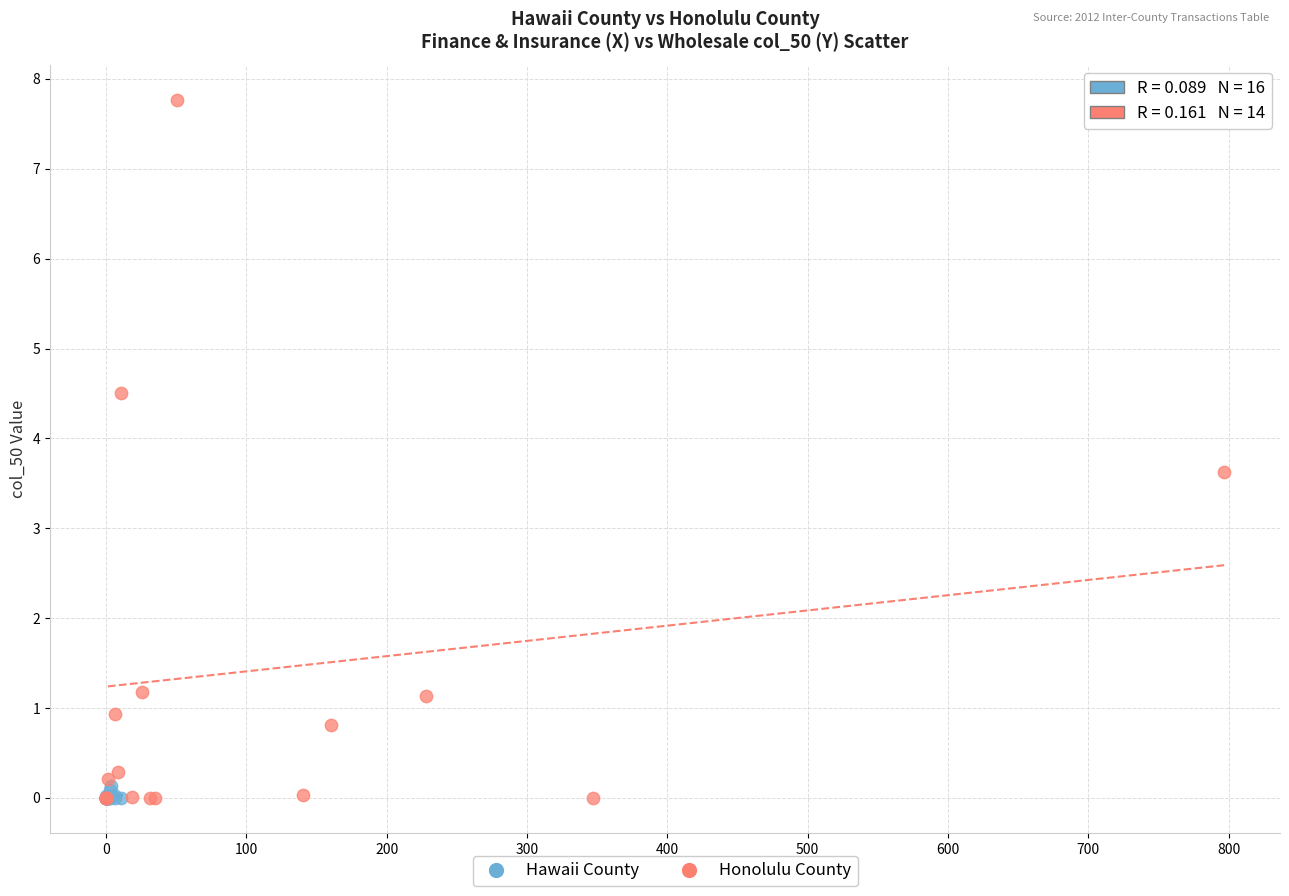

Which series has the widest spread of Y values?

Honolulu County